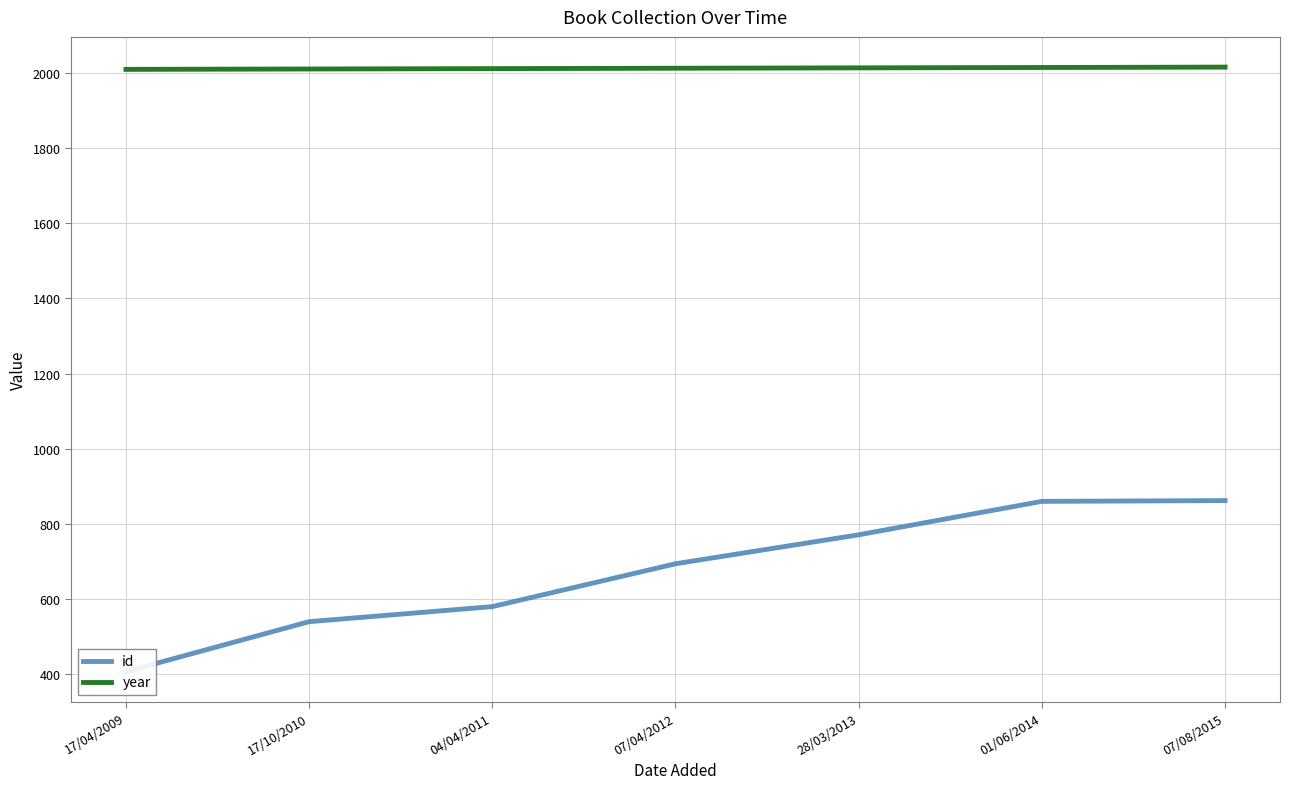

Which category has the lowest value in the id series?

17/04/2009